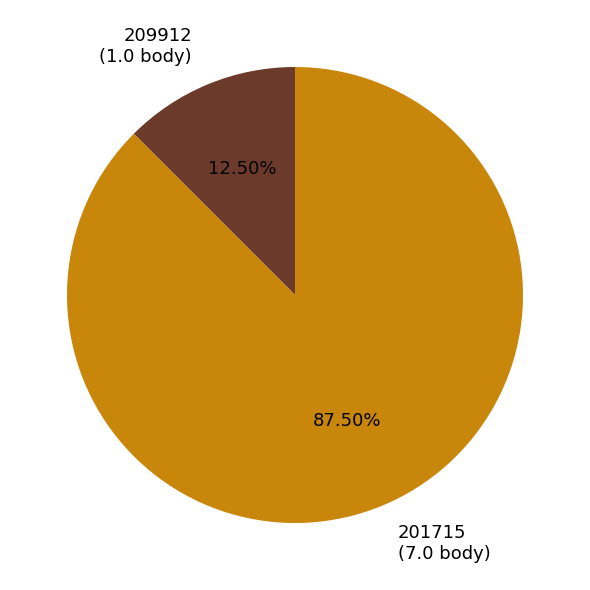

Combined, do 209912 and 201715 account for over 50%?

Yes